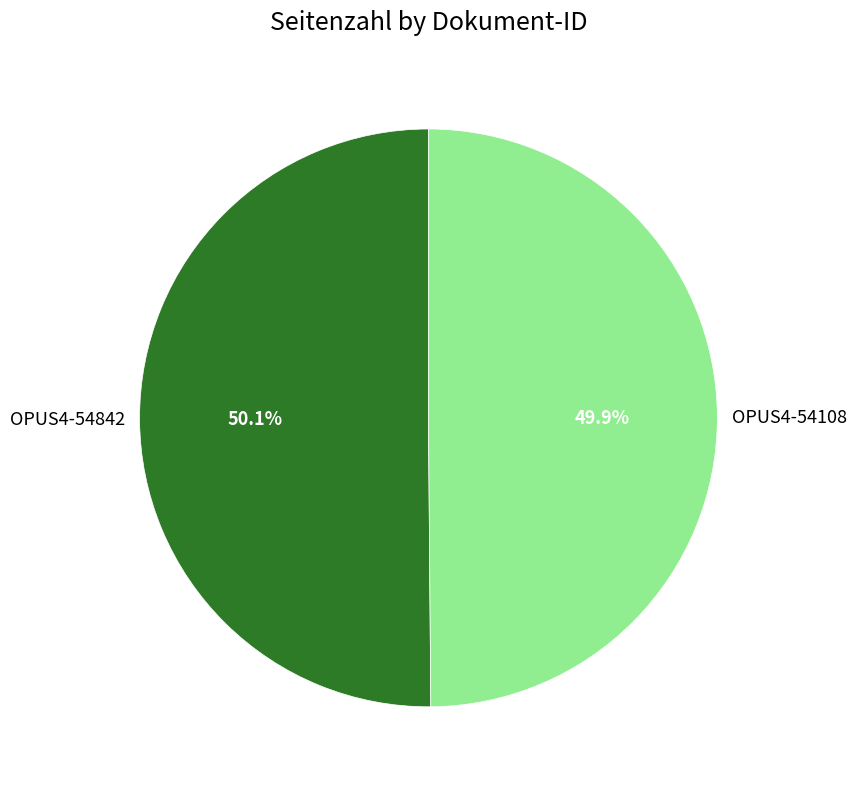

Do OPUS4-54108 and OPUS4-54842 together represent more than half of the pie?

Yes